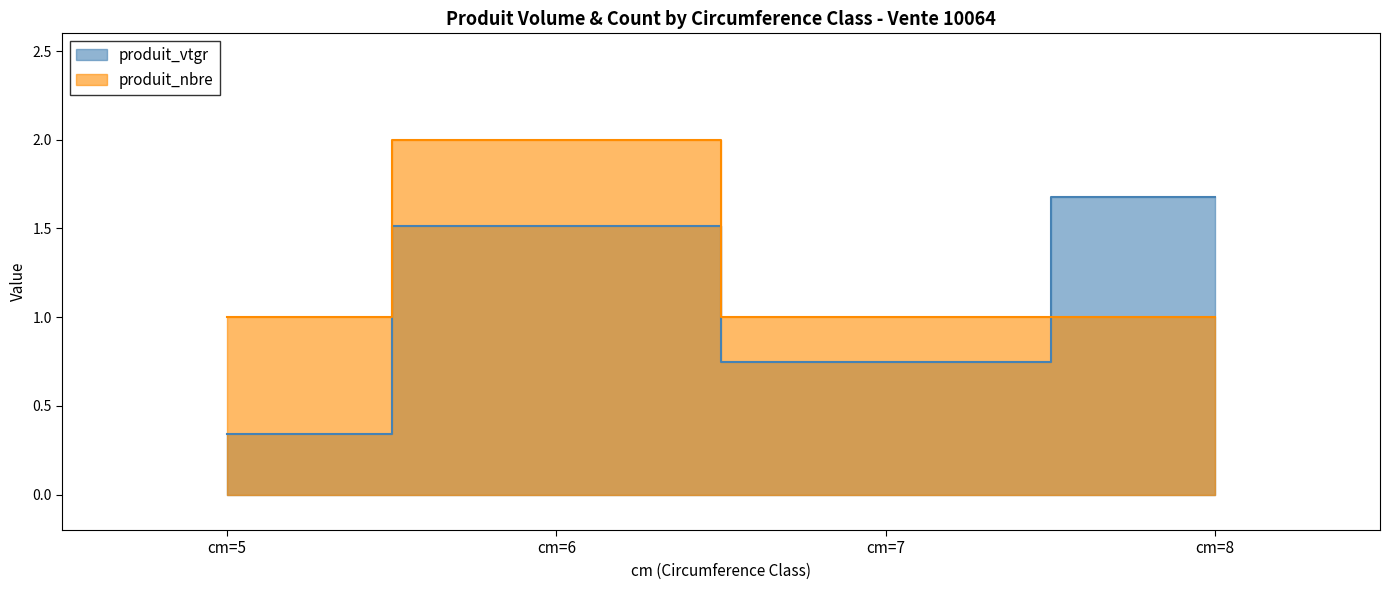

In produit_vtgr, how many points are lower than both neighbors (excluding endpoints)?

1